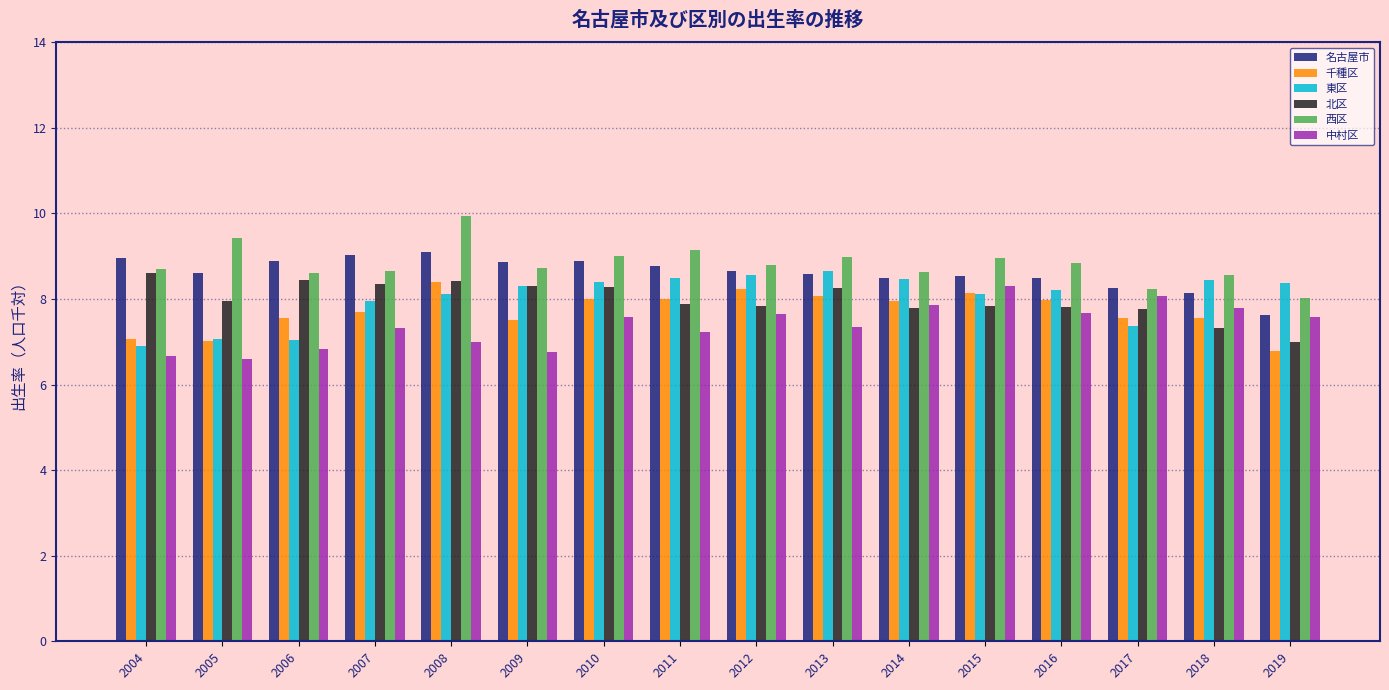

What is the difference between the 千種区 values at 2008 and 2014?

0.4